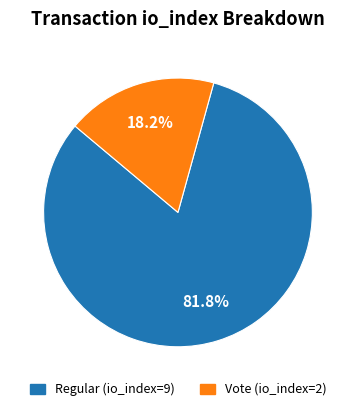

Is it true that Vote (io_index=2) is 18% of the pie?

True